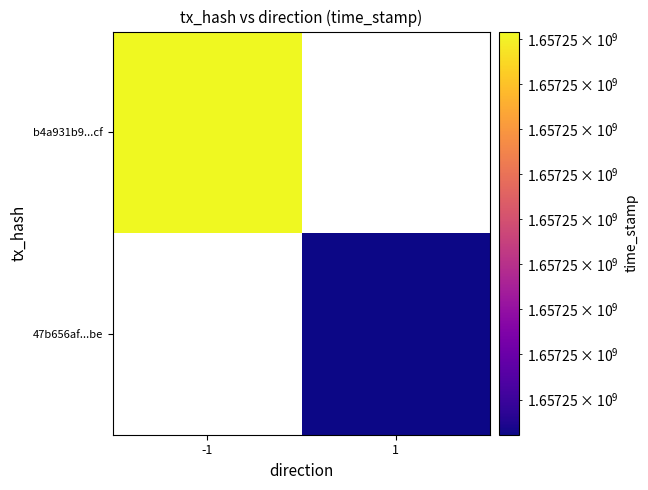

Rank the series by their maximum value, from highest to lowest.

b4a931b9af4727bd6539720851c9b84624733cf, 47b656affb67d77ea8b0bcbdbba4aa5380987be